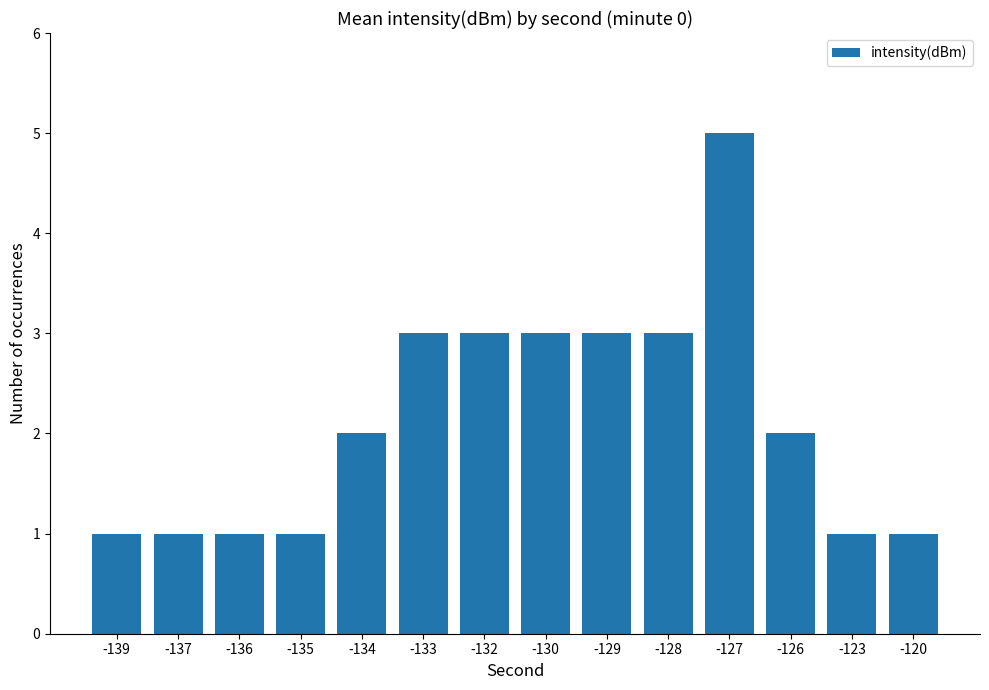

Between -133 and -126, which is larger?

-133